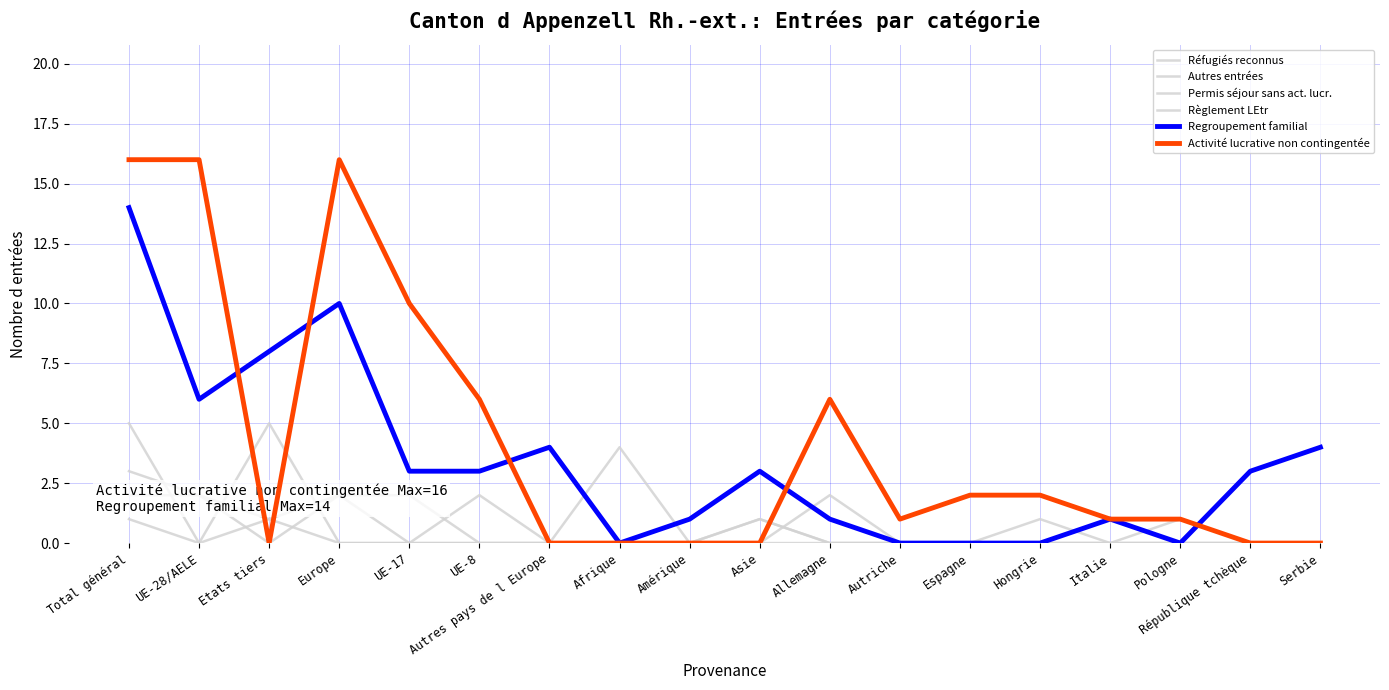

What is the highest value of the Permis séjour sans act. lucr. series?

2